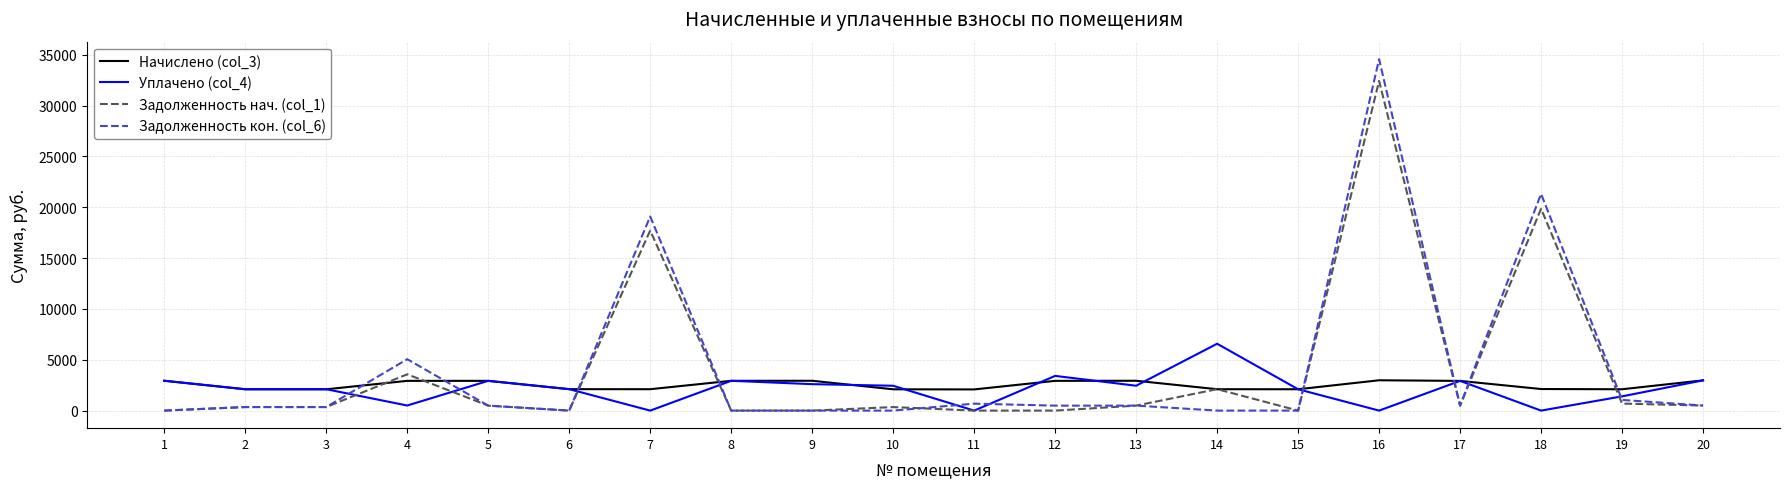

Does the chart display data point markers on the line(s)?

No